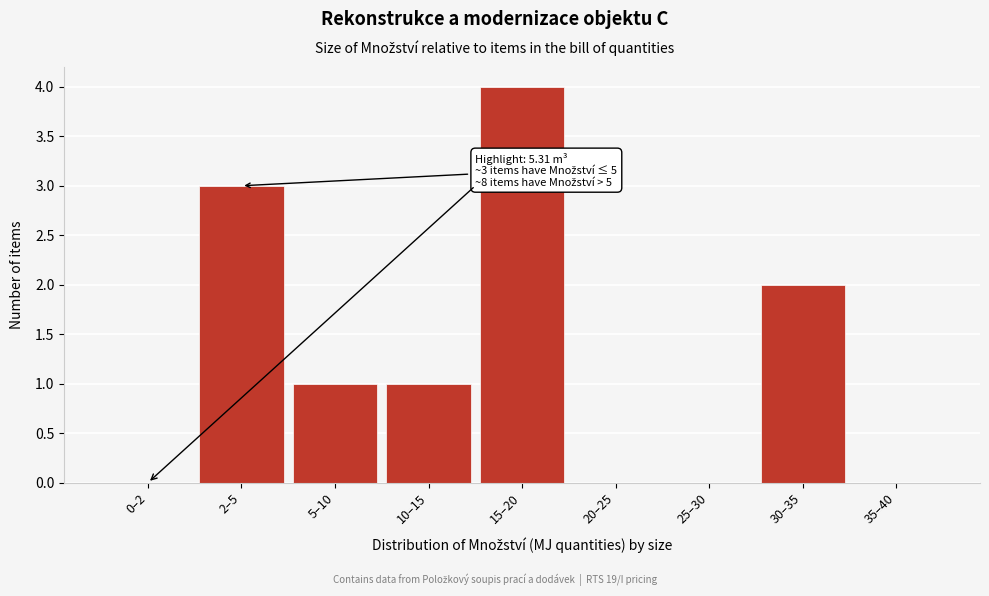

Reading left to right, transcribe all the data shown in this chart.

0–2=0	2–5=3	5–10=1	10–15=1	15–20=4	20–25=0	25–30=0	30–35=2	35–40=0